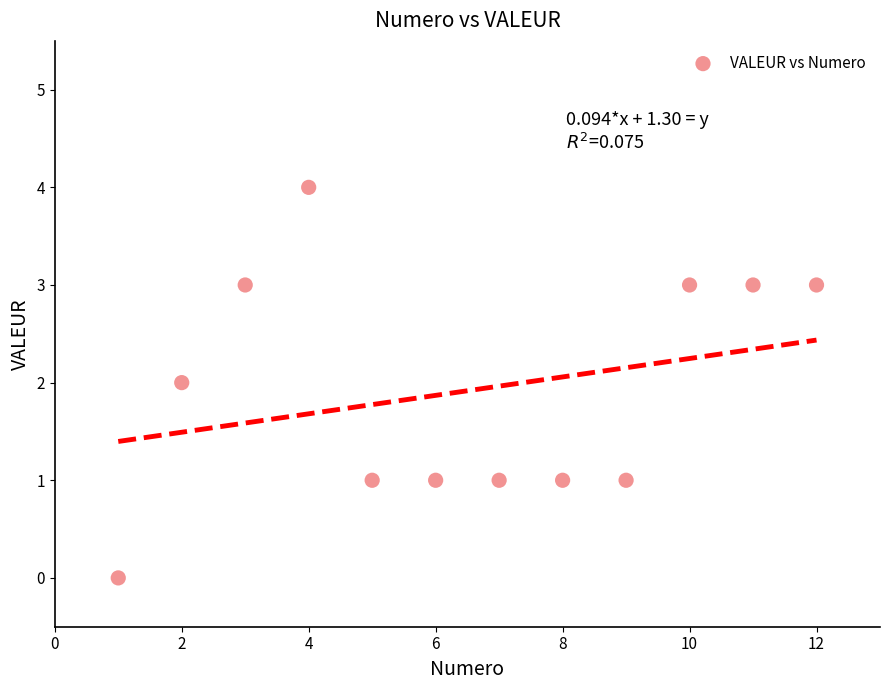

What is the average X value?

6